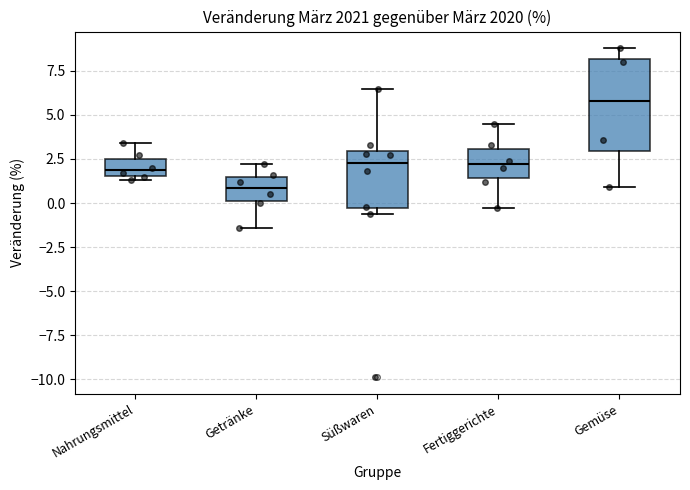

Reading left to right, transcribe this box plot: for each box, give where its median line is, the range the box spans, and where its two whiskers end, as read against the y-axis. The values are not printed on the chart, so give them approximately, as read against the axis.

Nahrungsmittel: median 2.0, box 1.5 to 2.5, whiskers 1.5 (just below the box's lower edge) to 3.5
Getränke: median 1.0, box 0.0 to 1.5, whiskers -1.5 to 2.0
Süßwaren: median 2.5, box -0.5 to 3.0, whiskers -0.5 (just below the box's lower edge) to 6.5
Fertiggerichte: median 2.0, box 1.5 to 3.0, whiskers -0.5 to 4.5
Gemüse: median 6.0, box 3.0 to 8.0, whiskers 1.0 to 9.0